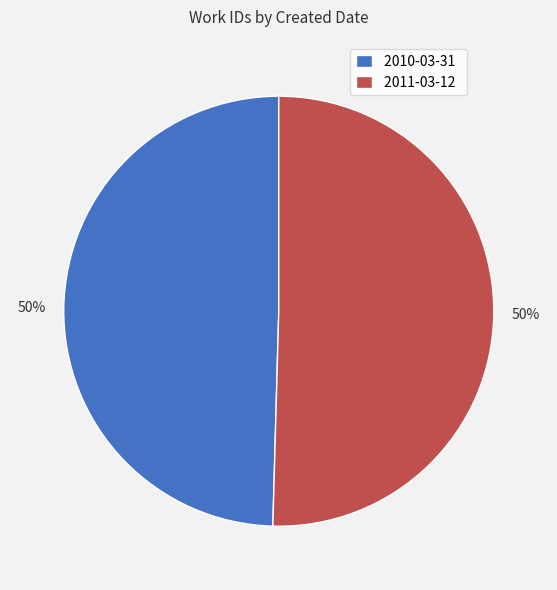

What is the ratio of the value at 2011-03-12 to the value at 2010-03-31?

1.0